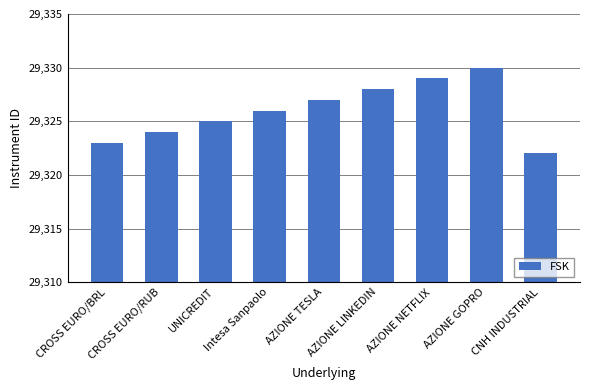

Between AZIONE LINKEDIN and CNH INDUSTRIAL, which is larger?

AZIONE LINKEDIN